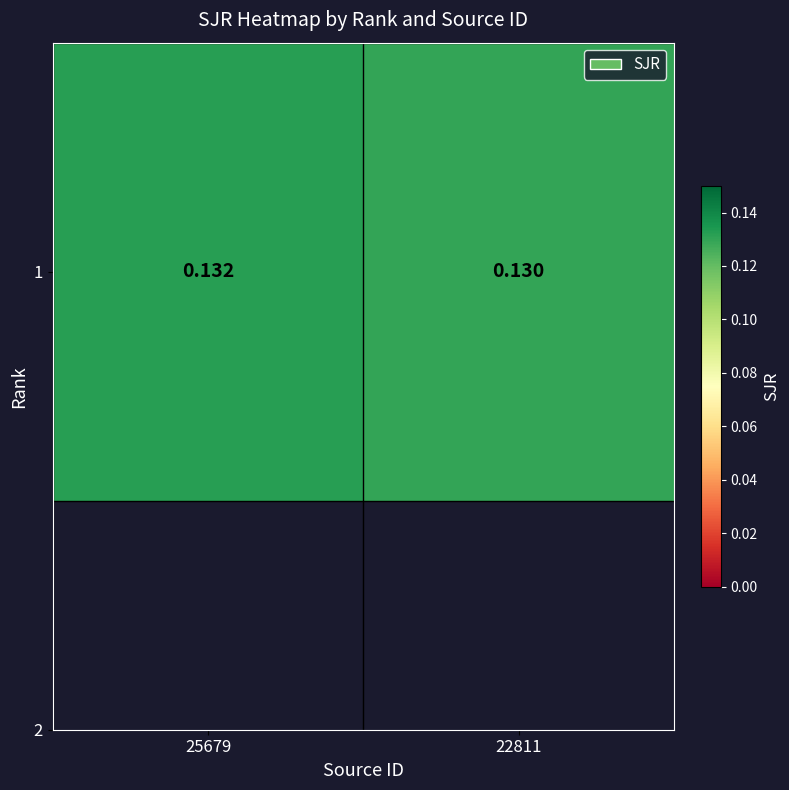

Reading left to right, extract all data points from this chart.

0.1	0.1